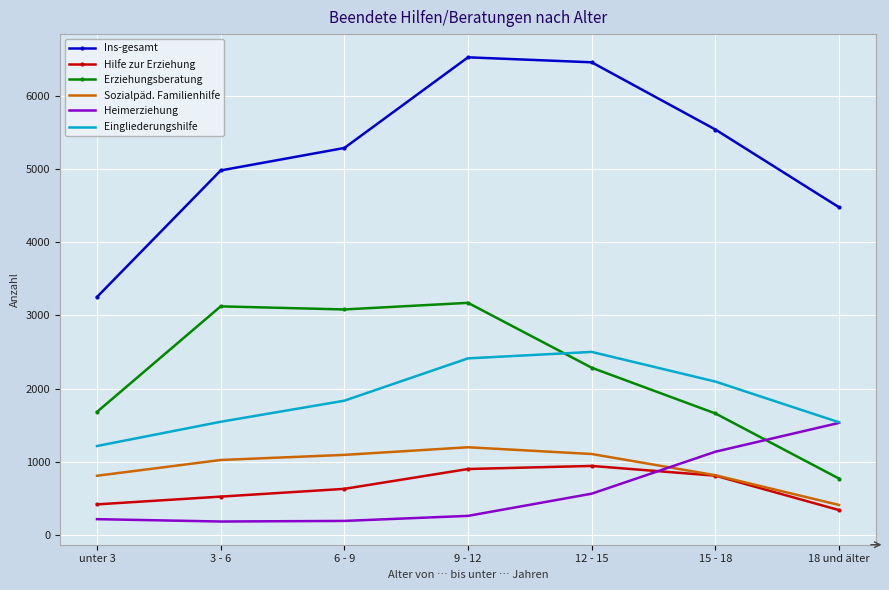

In Hilfe zur Erziehung, how many points are higher than both neighbors (excluding endpoints)?

1